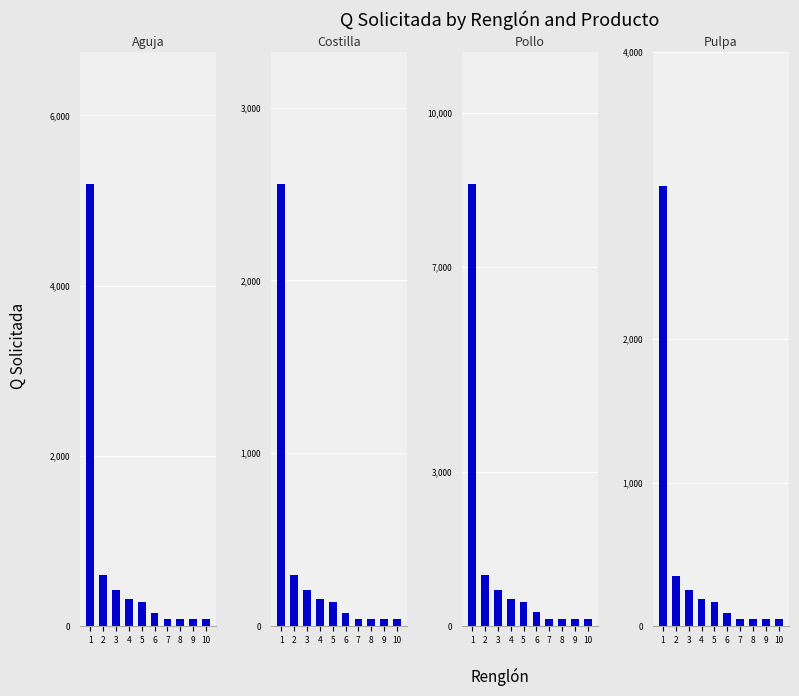

Which series has the largest range (max minus min)?

Pollo